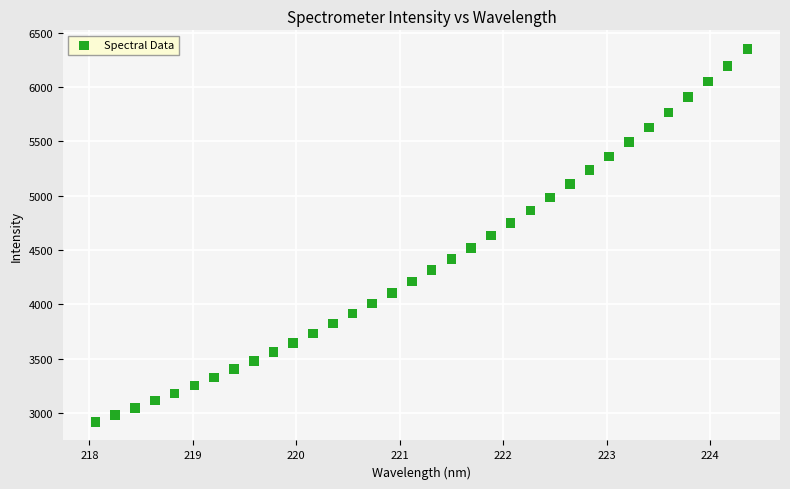

What is the range of Y values (max minus min)?

3430.2